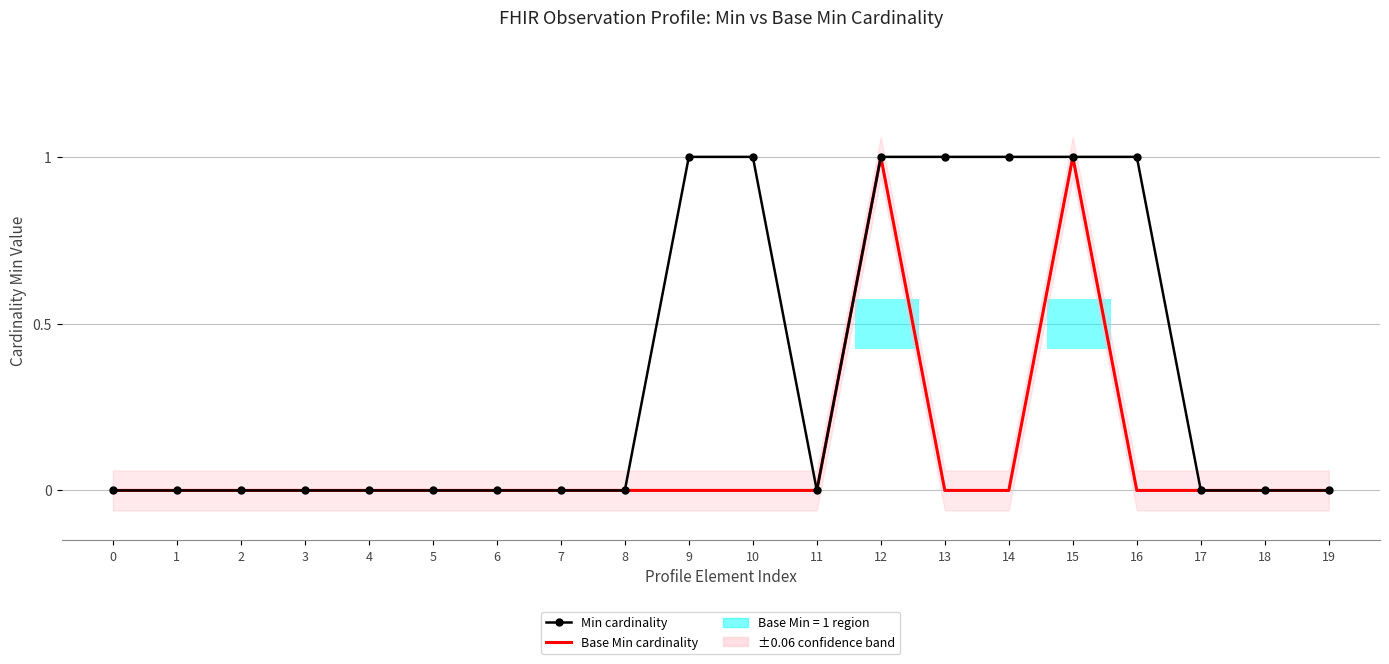

Read the Min cardinality value at 13.

1